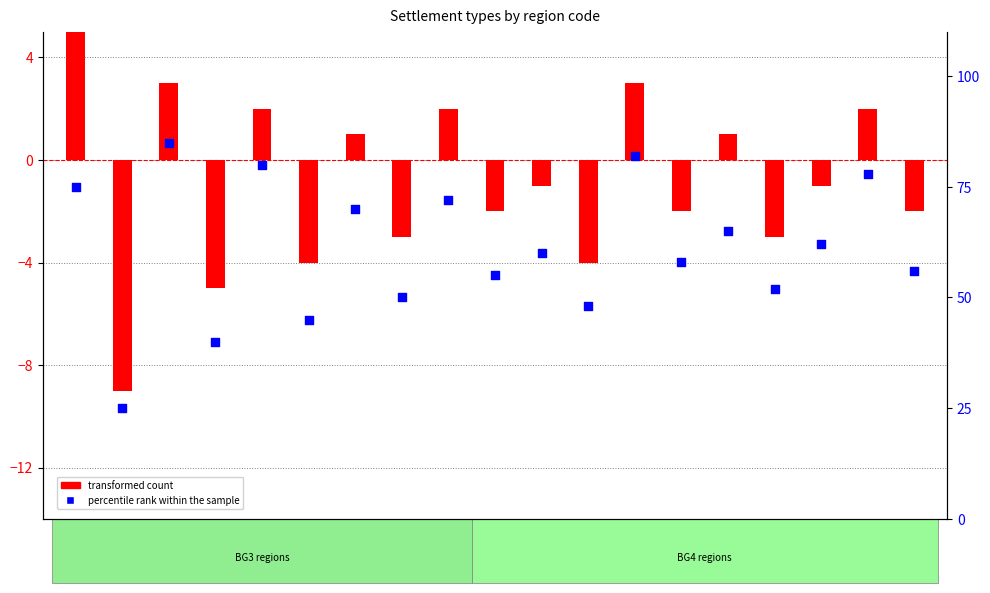

Which series has the largest Y range (max minus min)?

percentile rank within the sample